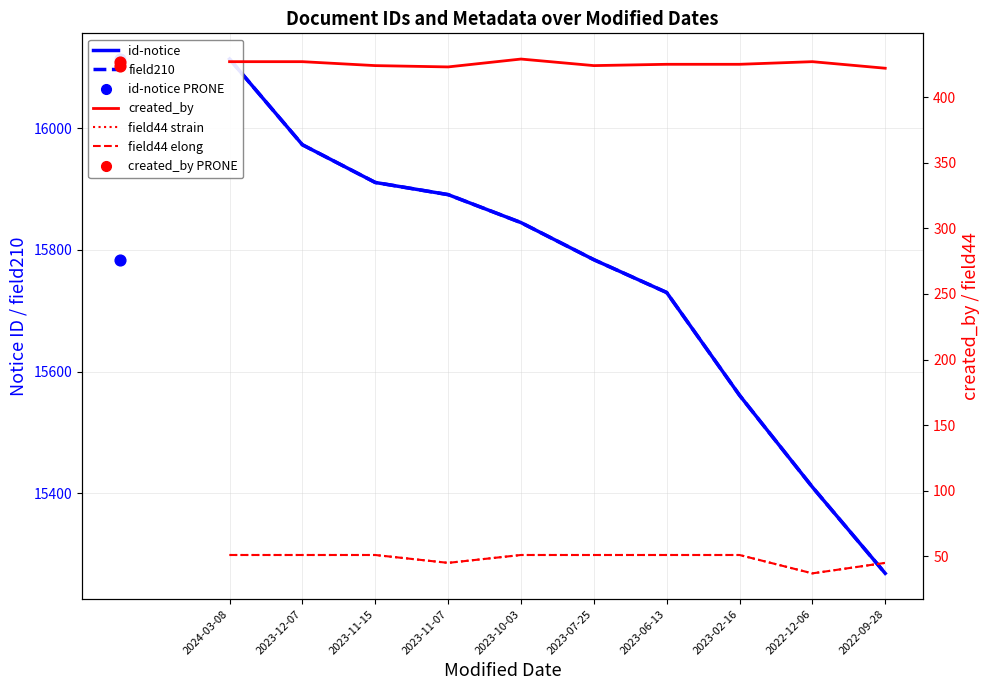

What is the total value across all series at 2023-12-07?

32424